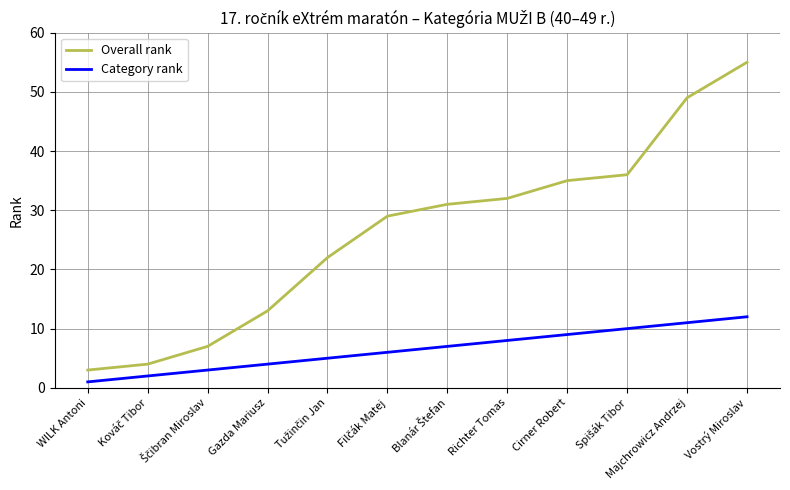

How many lines are shown in the chart?

2